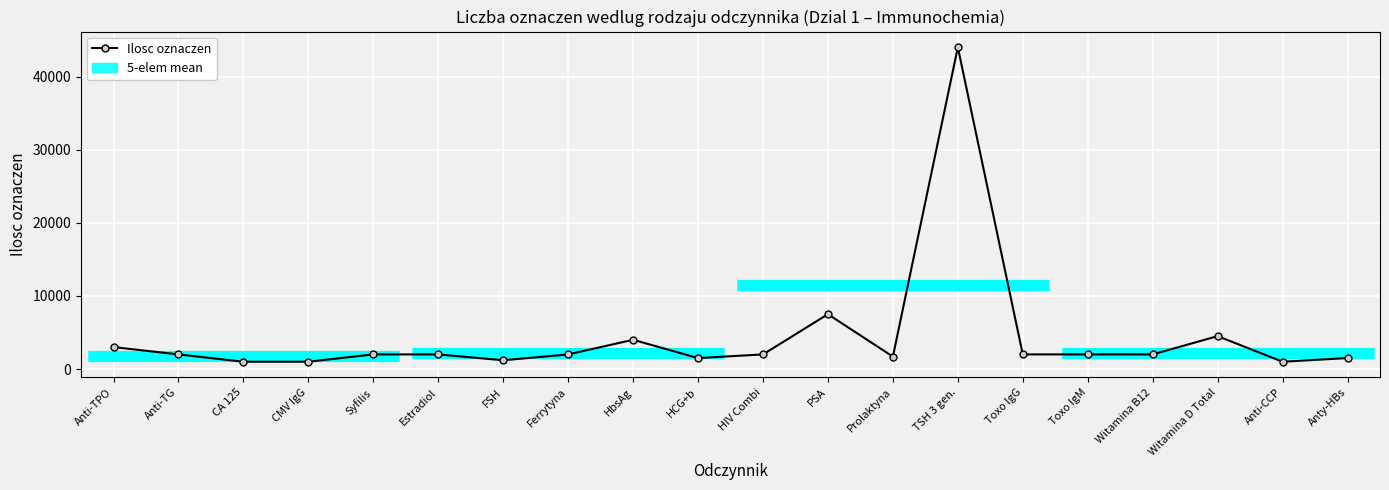

What is the sum of the values at Anti-TPO and HCG+b?

4500